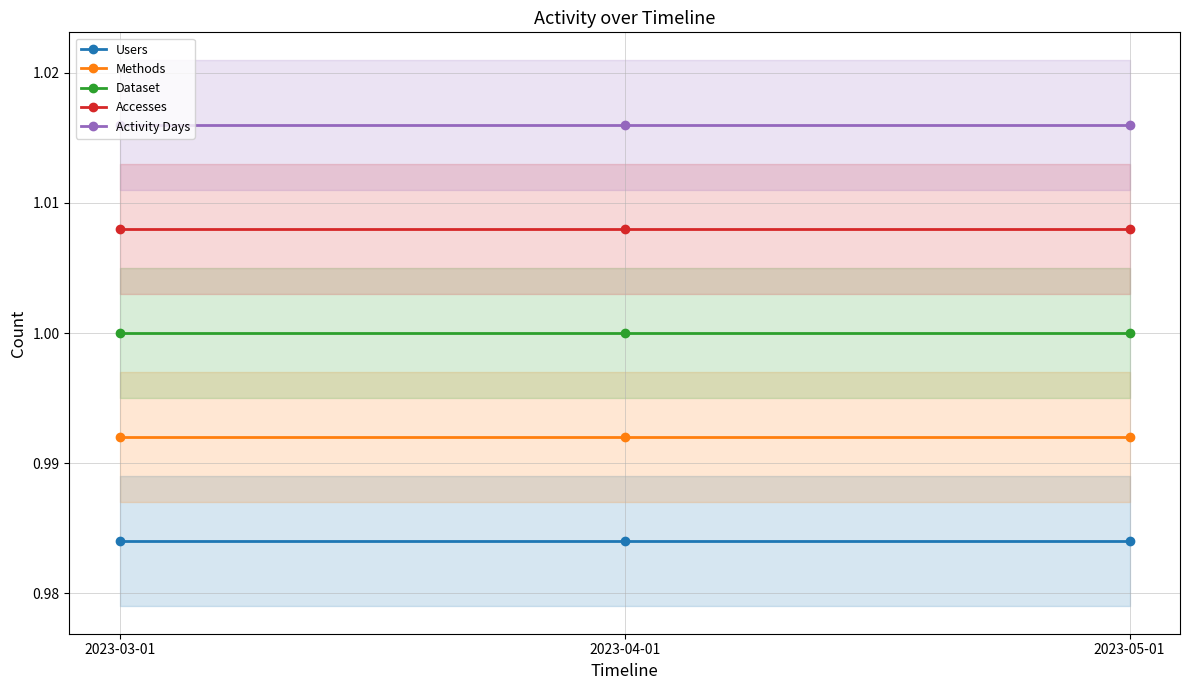

Which series changed the most between 2023-04-01 and 2023-05-01?

Users